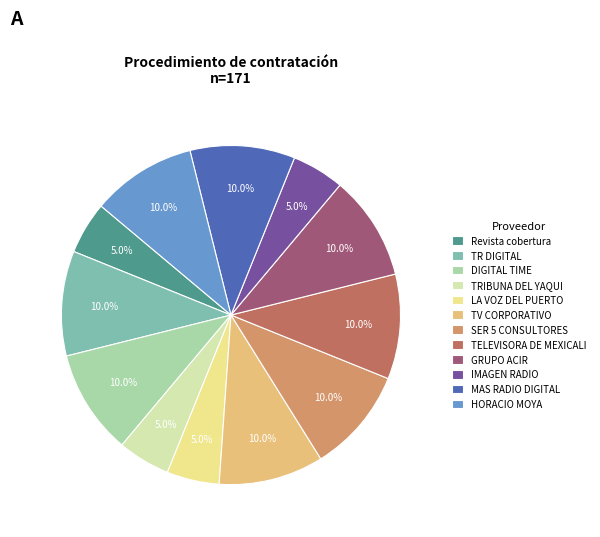

Does any single category account for the majority?

No